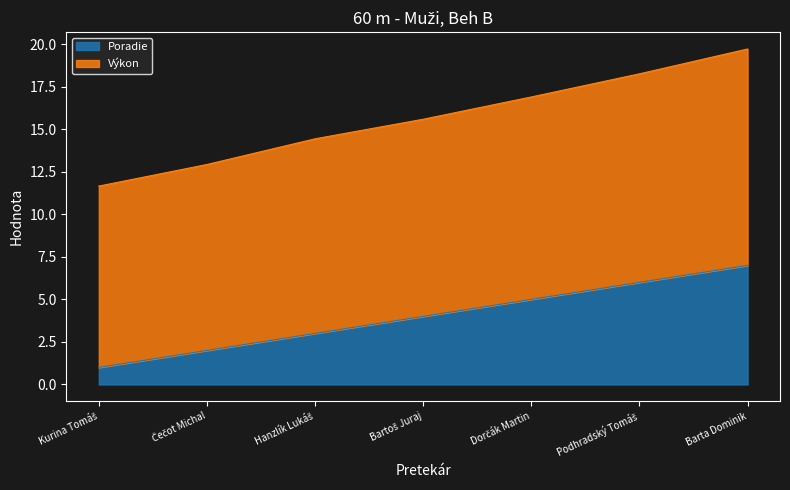

Reading left to right, extract all data points from this chart.

Poradie: Kurina Tomáš=1.0	Čečot Michal=2.0	Hanzlík Lukáš=3.0	Bartoš Juraj=4.0	Dorčák Martin=5.0	Podhradský Tomáš=6.0	Barta Dominik=7.0
Výkon: Kurina Tomáš=11.7	Čečot Michal=12.9	Hanzlík Lukáš=14.4	Bartoš Juraj=15.6	Dorčák Martin=16.9	Podhradský Tomáš=18.3	Barta Dominik=19.7